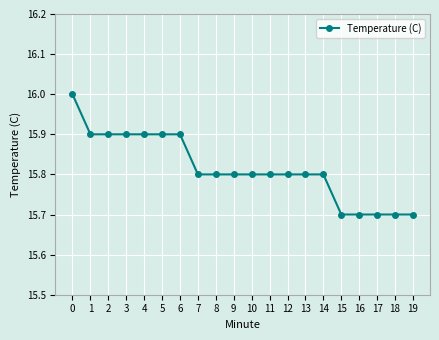

What is the ratio of the value at 6 to the value at 4?

1.0